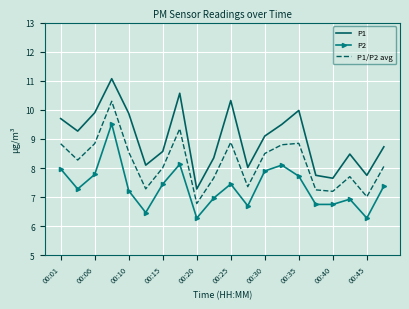

How many distinct data groups are displayed?

3